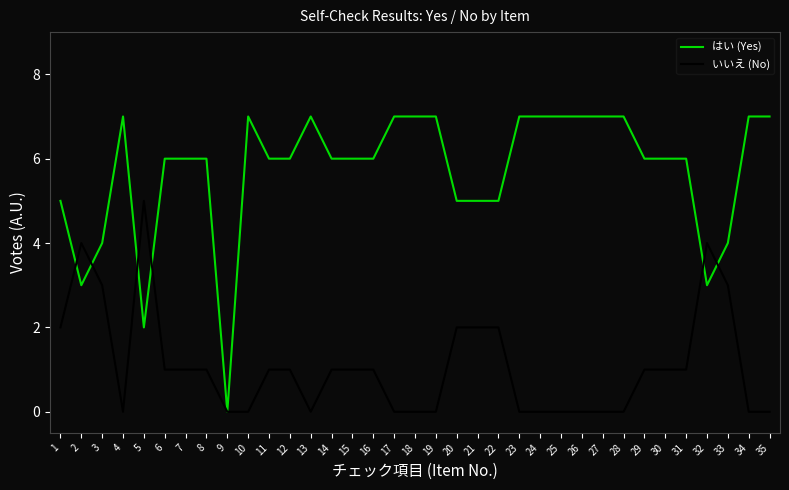

Reading left to right, extract all data points from this chart.

はい (Yes): 5	3	4	7	2	6	6	6	0	7	6	6	7	6	6	6	7	7	7	5	5	5	7	7	7	7	7	7	6	6	6	3	4	7	7
いいえ (No): 2	4	3	0	5	1	1	1	0	0	1	1	0	1	1	1	0	0	0	2	2	2	0	0	0	0	0	0	1	1	1	4	3	0	0